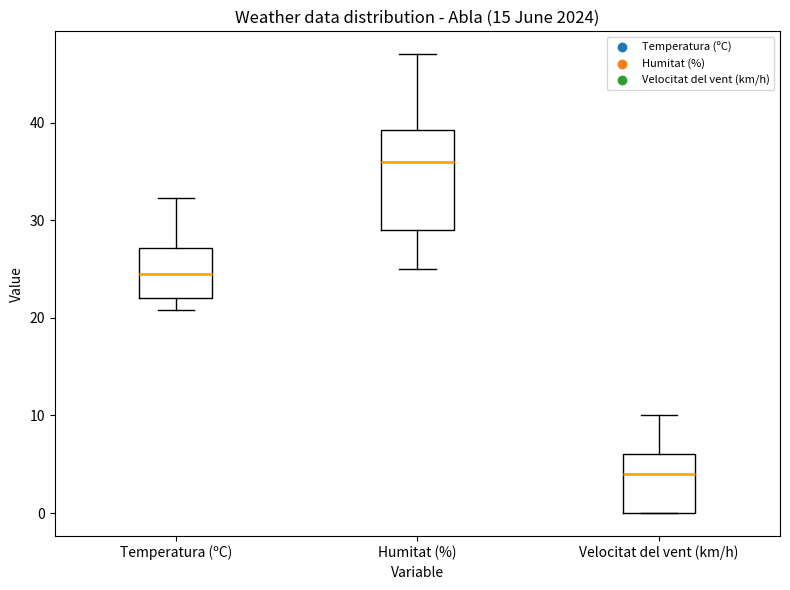

Reading left to right, transcribe this box plot: for each box, give where its median line is, the range the box spans, and where its two whiskers end, as read against the y-axis. The values are not printed on the chart, so give them approximately, as read against the axis.

Temperatura (ºC): median 24, box 22 to 27, whiskers 21 to 32
Humitat (%): median 36, box 29 to 39, whiskers 25 to 47
Velocitat del vent (km/h): median 4, box 0 to 6, whiskers 0 to 10